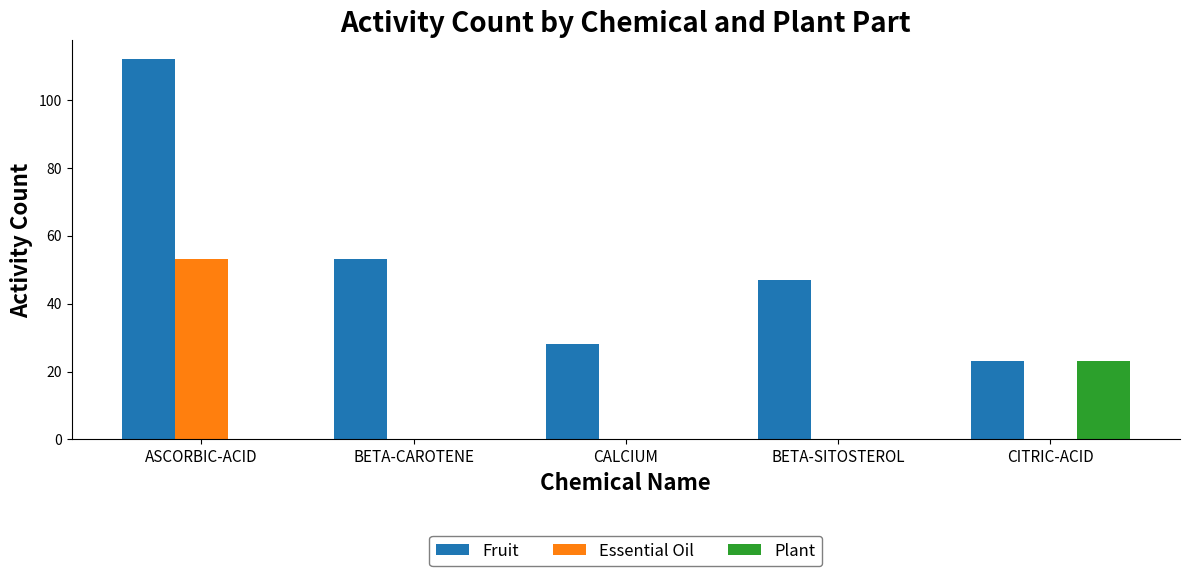

What is the approximate value of Plant at CITRIC-ACID, to the nearest 5?

25